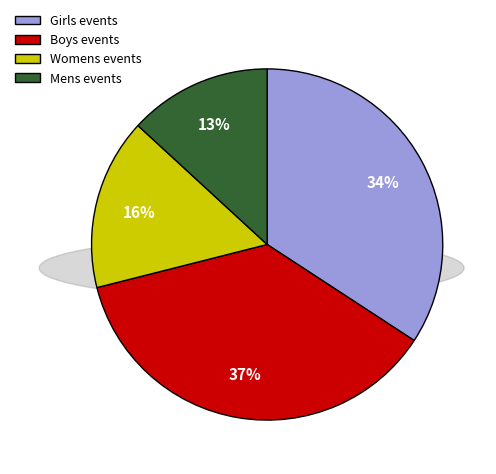

Is it true that Boys events is 37% of the pie?

True